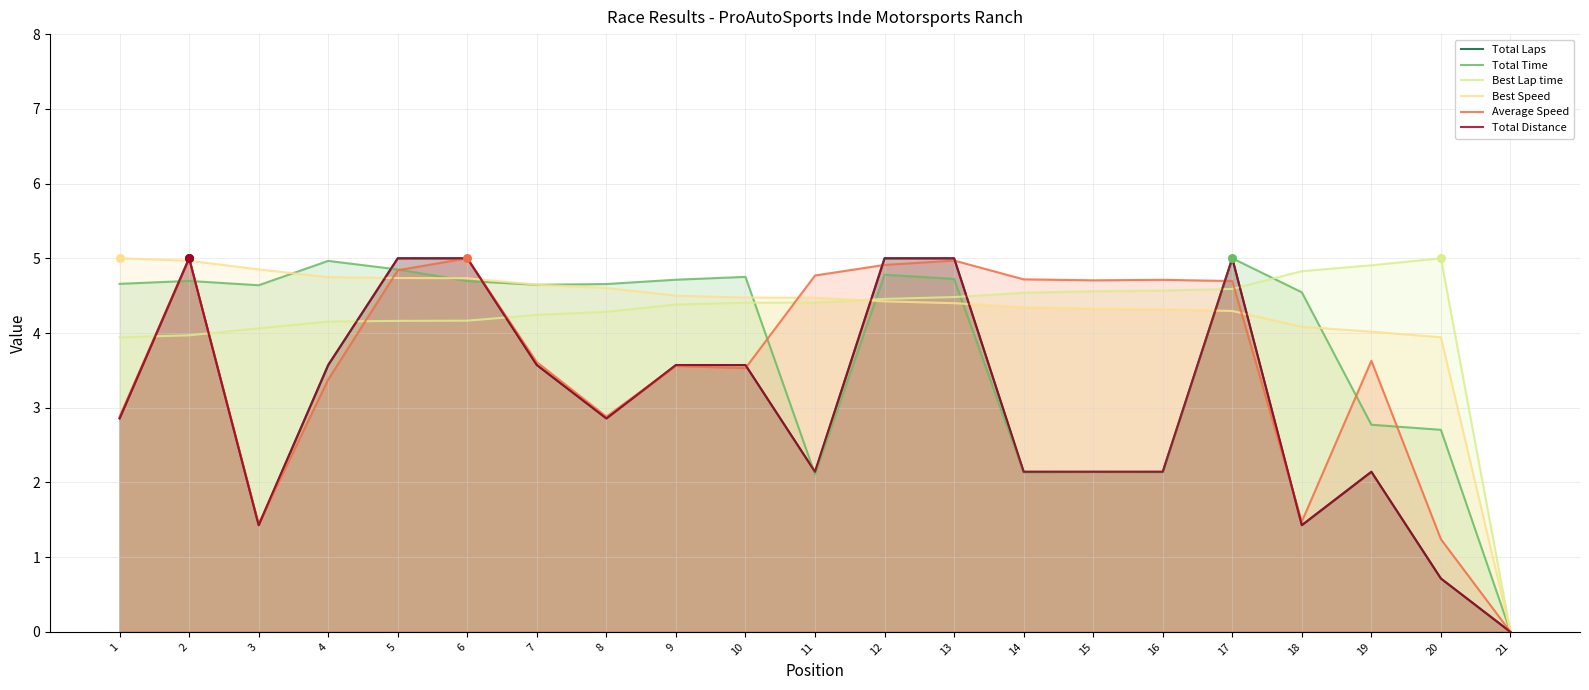

Which series contains the highest Y value?

Total Laps